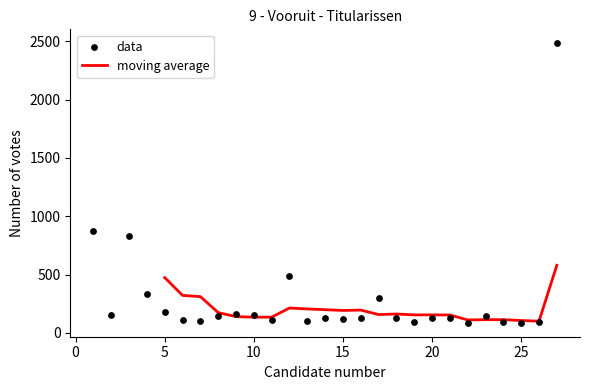

What is the highest value of the moving average series?

579.2